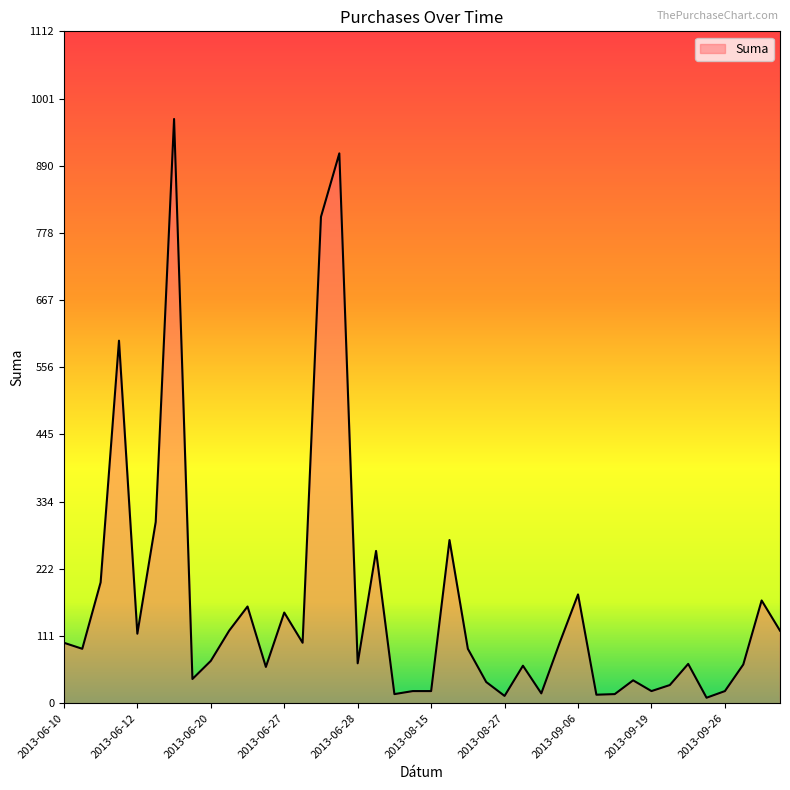

How many lines are shown in the chart?

1